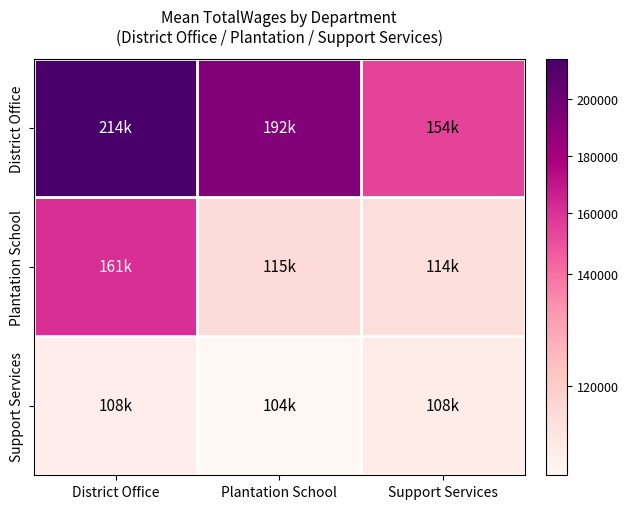

At Support Services, list the series in order from largest to smallest.

District Office, Plantation School, Support Services